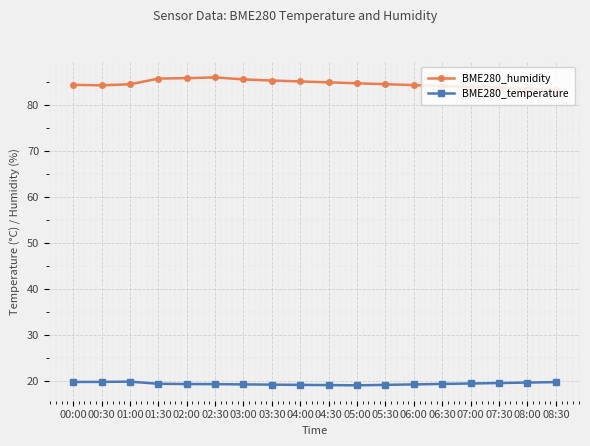

What is the total value across all series at 07:00?

103.3